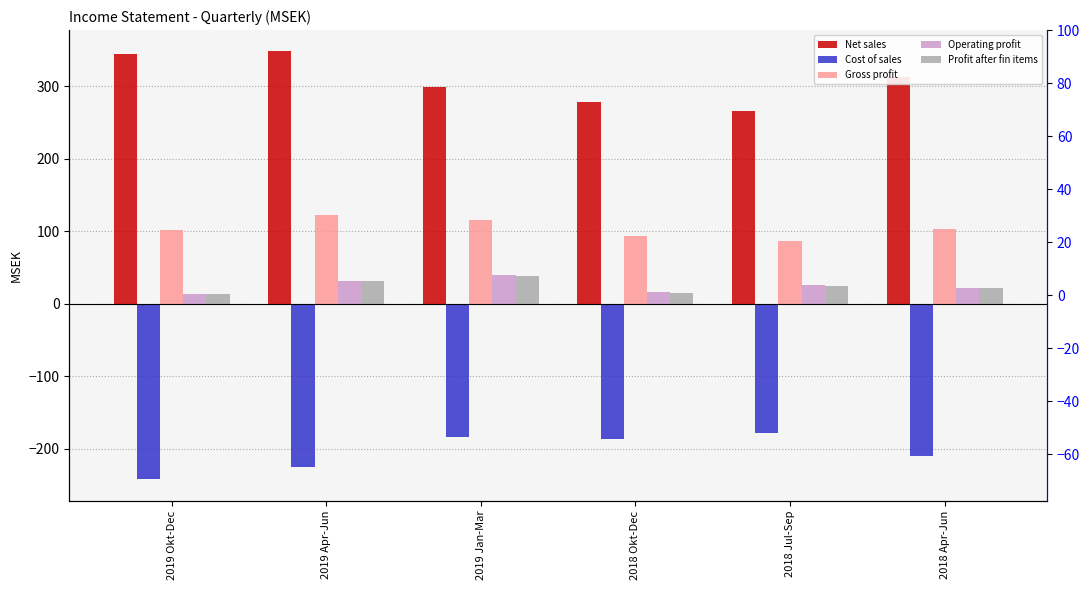

Between 2019 Okt-Dec and 2018 Apr-Jun, which series saw the biggest shift?

Cost of sales